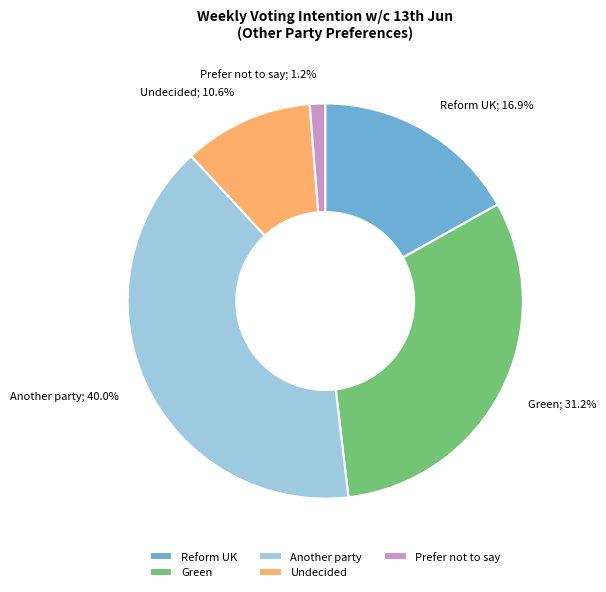

Which has a higher value, Reform UK or Green?

Green